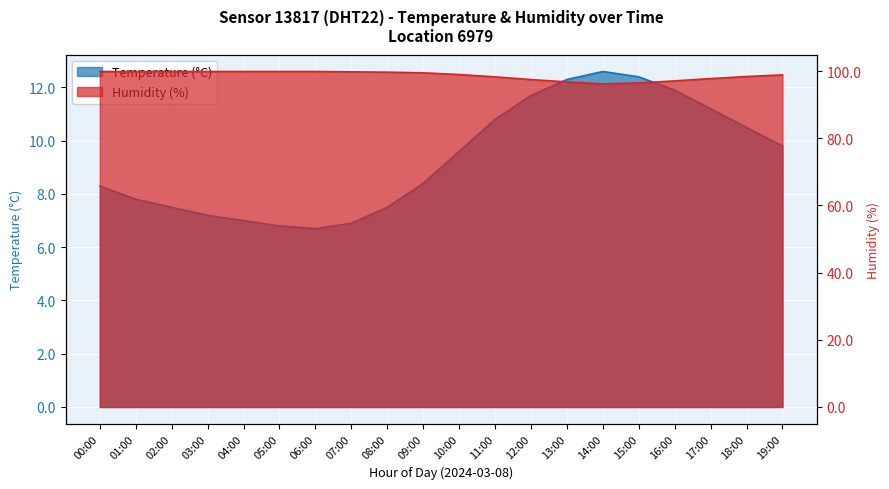

True or false: humidity and temperature cross at least once.

False